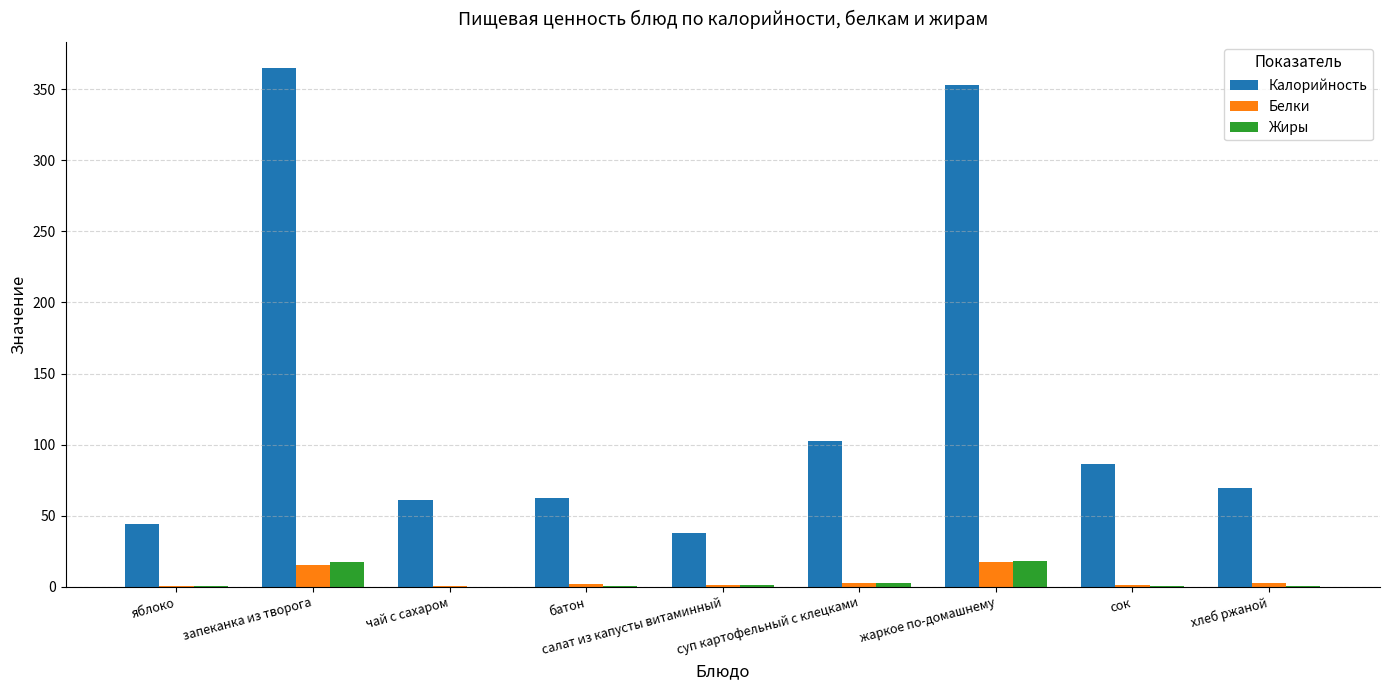

Is the value of Калорийность at сок greater than the value of Белки at суп картофельный с клецками?

Yes